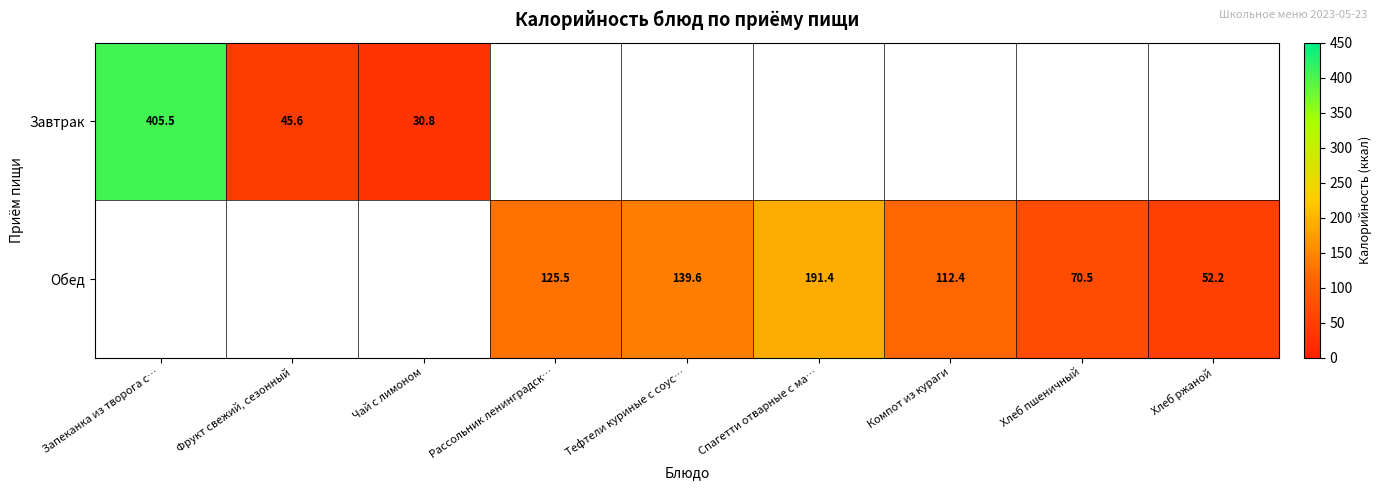

At how many categories does at least one series exceed 384?

1